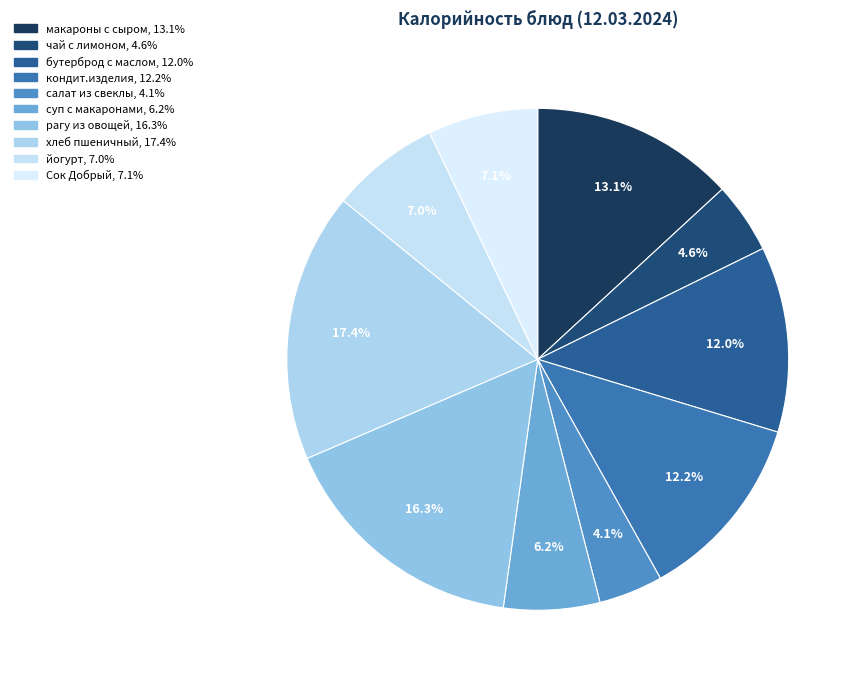

What is the largest slice in the pie chart?

пшеничный